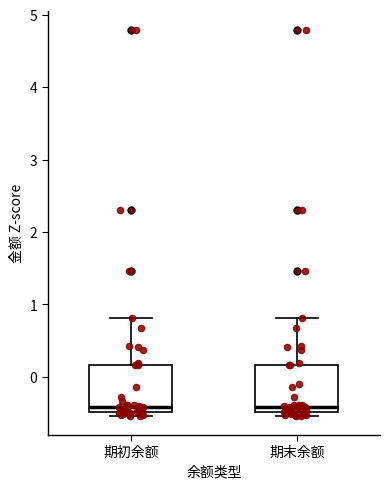

Where does the upper whisker of the box for 期末余额 end on the y-axis? The values are not printed on the chart, so give them approximately, as read against the axis.

0.8